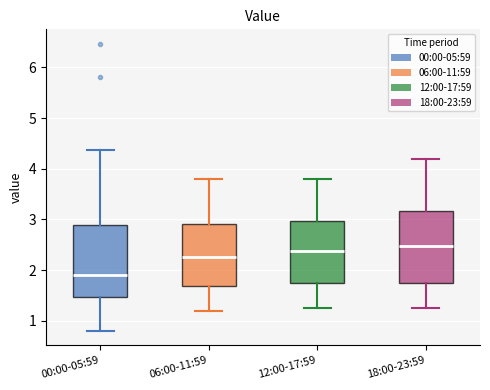

Reading left to right, transcribe this box plot: for each box, give where its median line is, the range the box spans, and where its two whiskers end, as read against the y-axis. The values are not printed on the chart, so give them approximately, as read against the axis.

00:00-05:59: median 1.9, box 1.5 to 2.9, whiskers 0.8 to 4.4
06:00-11:59: median 2.3, box 1.7 to 2.9, whiskers 1.2 to 3.8
12:00-17:59: median 2.4, box 1.7 to 3.0, whiskers 1.3 to 3.8
18:00-23:59: median 2.5, box 1.7 to 3.2, whiskers 1.3 to 4.2